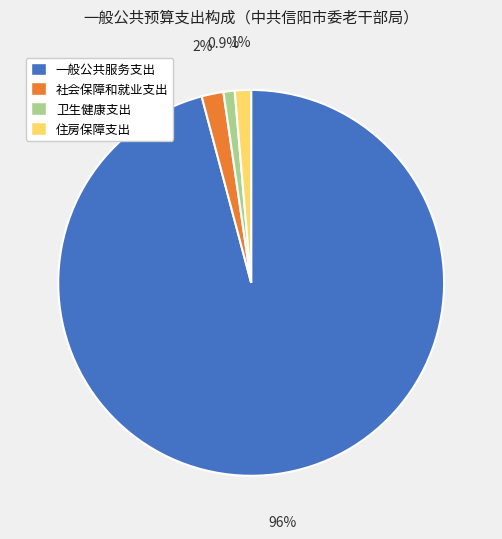

To the nearest percent, what is the combined percentage of 社会保障和就业支出 and 卫生健康支出?

3%